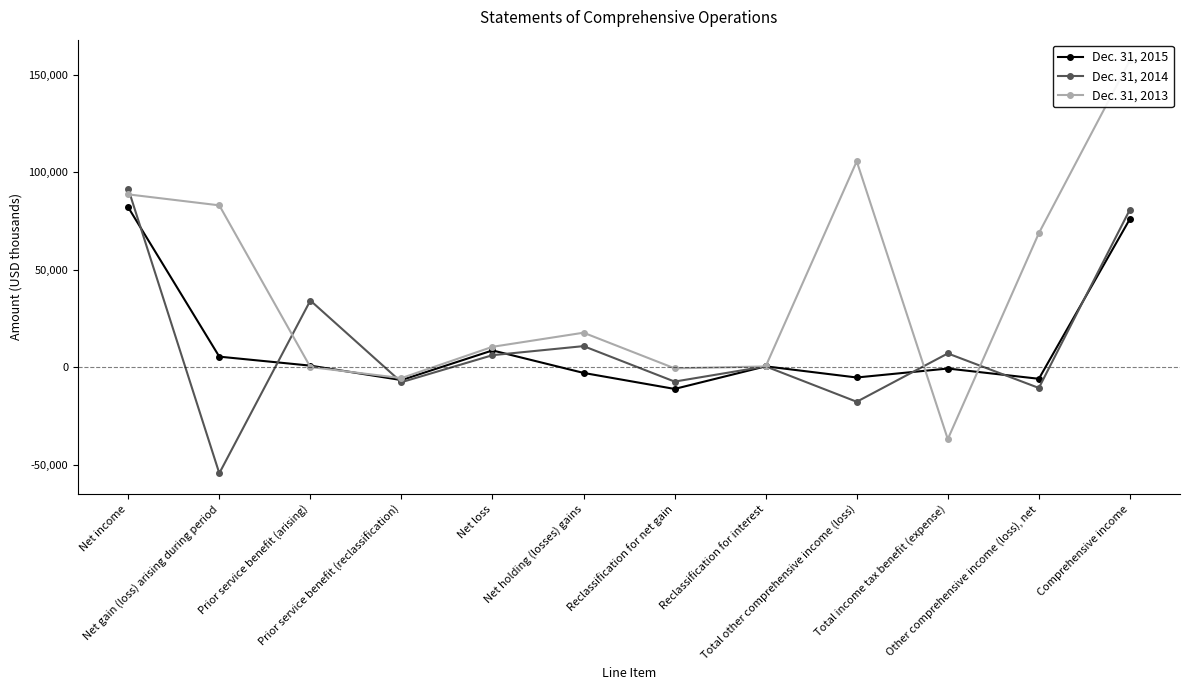

At which label is Dec. 31, 2015 closest to 35402?

Net loss